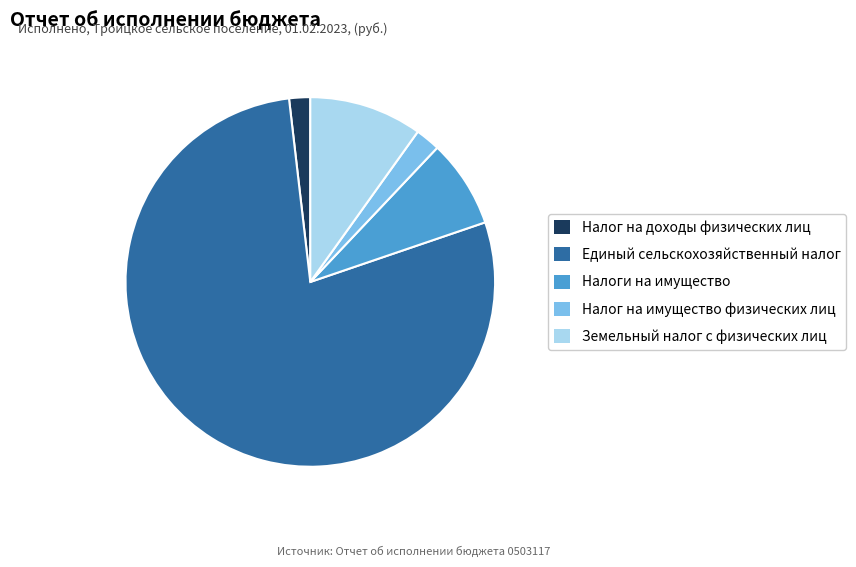

Is the sum of Налоги на имущество and Земельный налог с физических лиц greater than half?

No